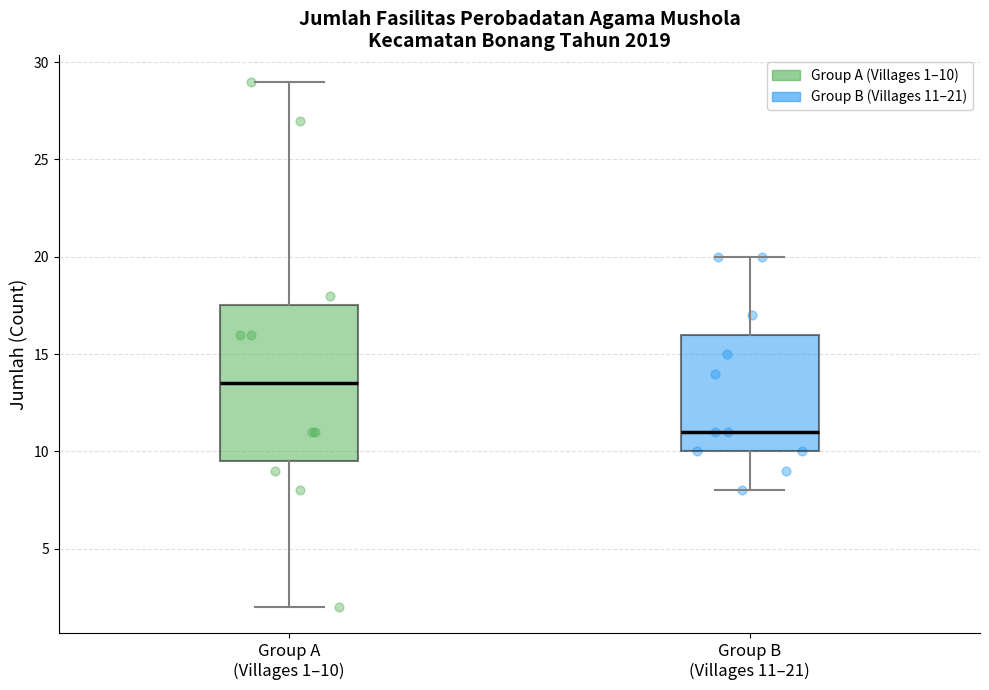

Which box has the lowest median line?

Group B (Villages 11–21)